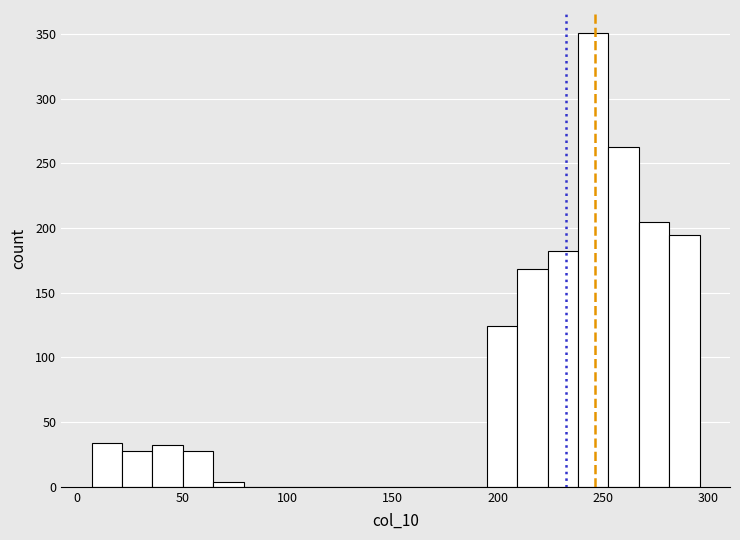

Read against the x-axis, roughly where is the centre of the tallest bar?

245